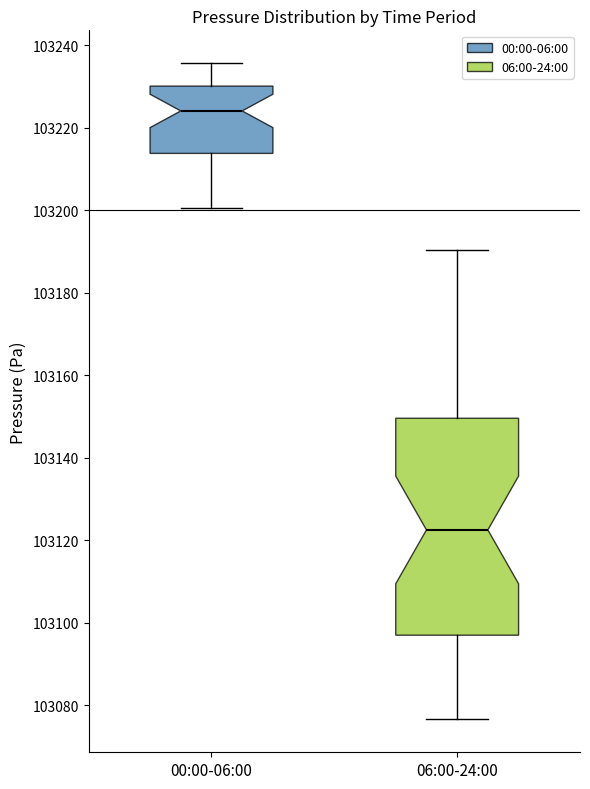

Reading left to right, read every box against the y-axis: the position of its median line, the range the box covers, and the ends of its whiskers. The values are not printed on the chart, so give them approximately, as read against the axis.

00:00-06:00: median 103224, box 103214 to 103230, whiskers 103200 to 103236
06:00-24:00: median 103122, box 103096 to 103150, whiskers 103076 to 103190